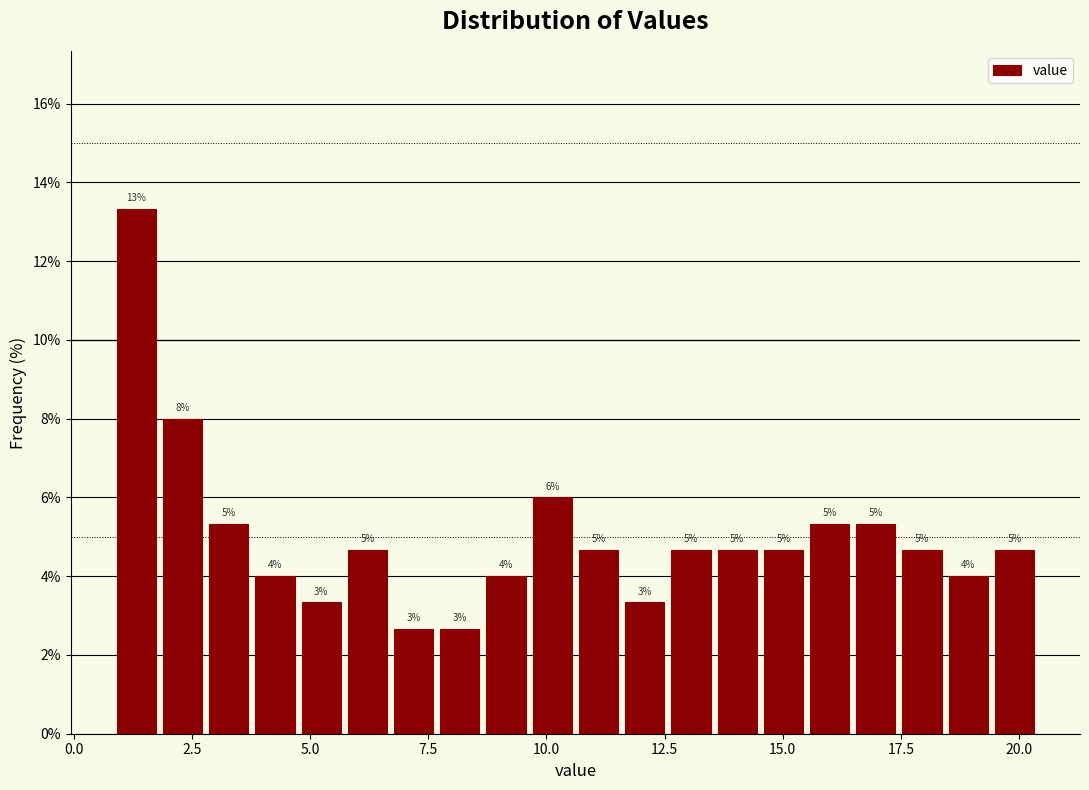

Read against the x-axis, roughly where is the centre of the tallest bar?

1.5